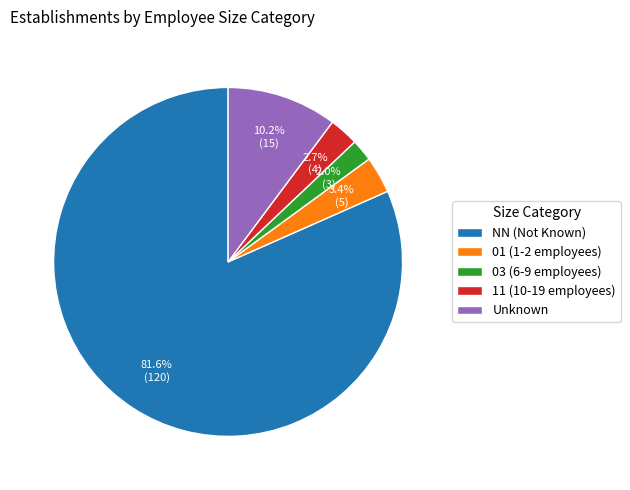

Rank the categories by value from lowest to highest.

03 (6-9 employees), 11 (10-19 employees), 01 (1-2 employees), Unknown, NN (Not Known)